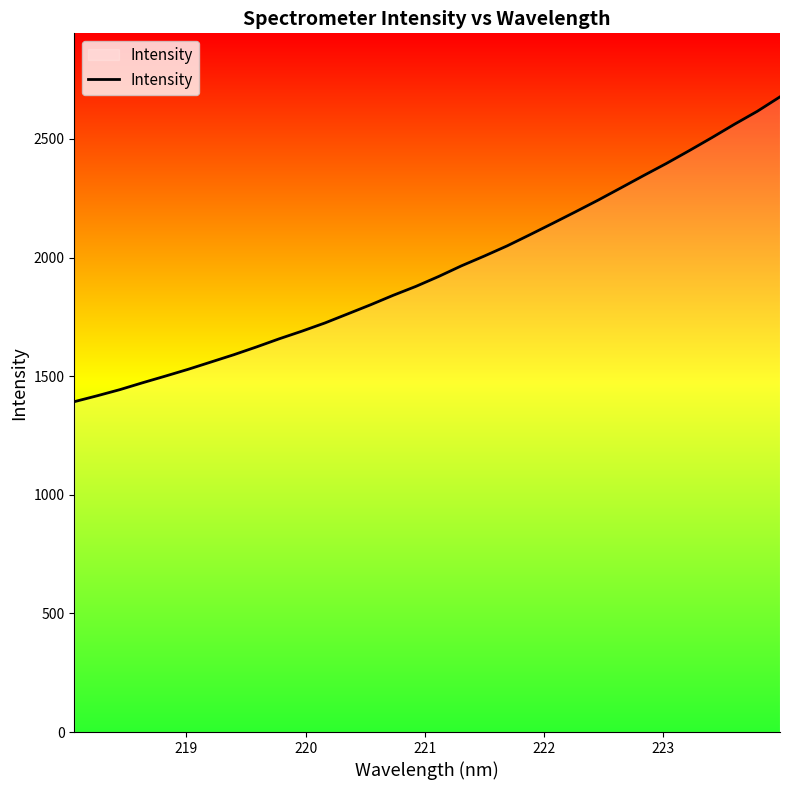

What is the difference between the maximum and minimum values?

1284.9